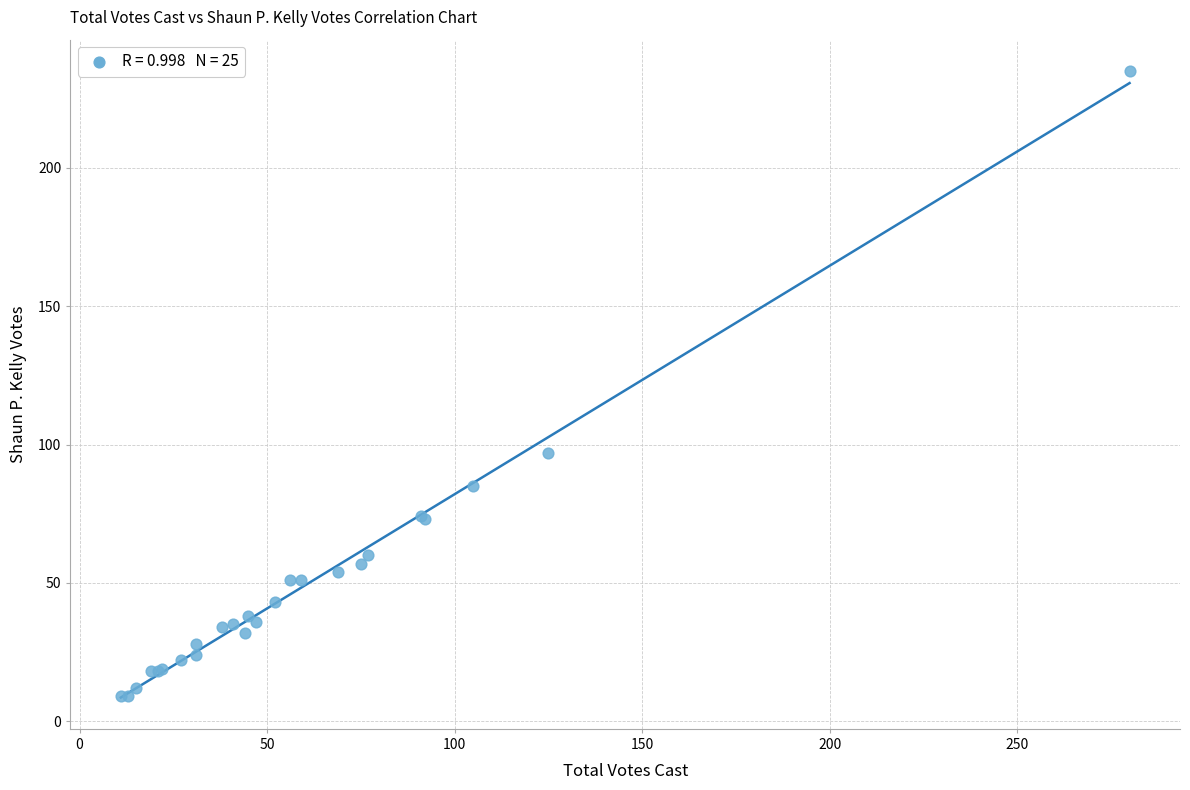

What Y value in the scatter plot is closest to 122?

97